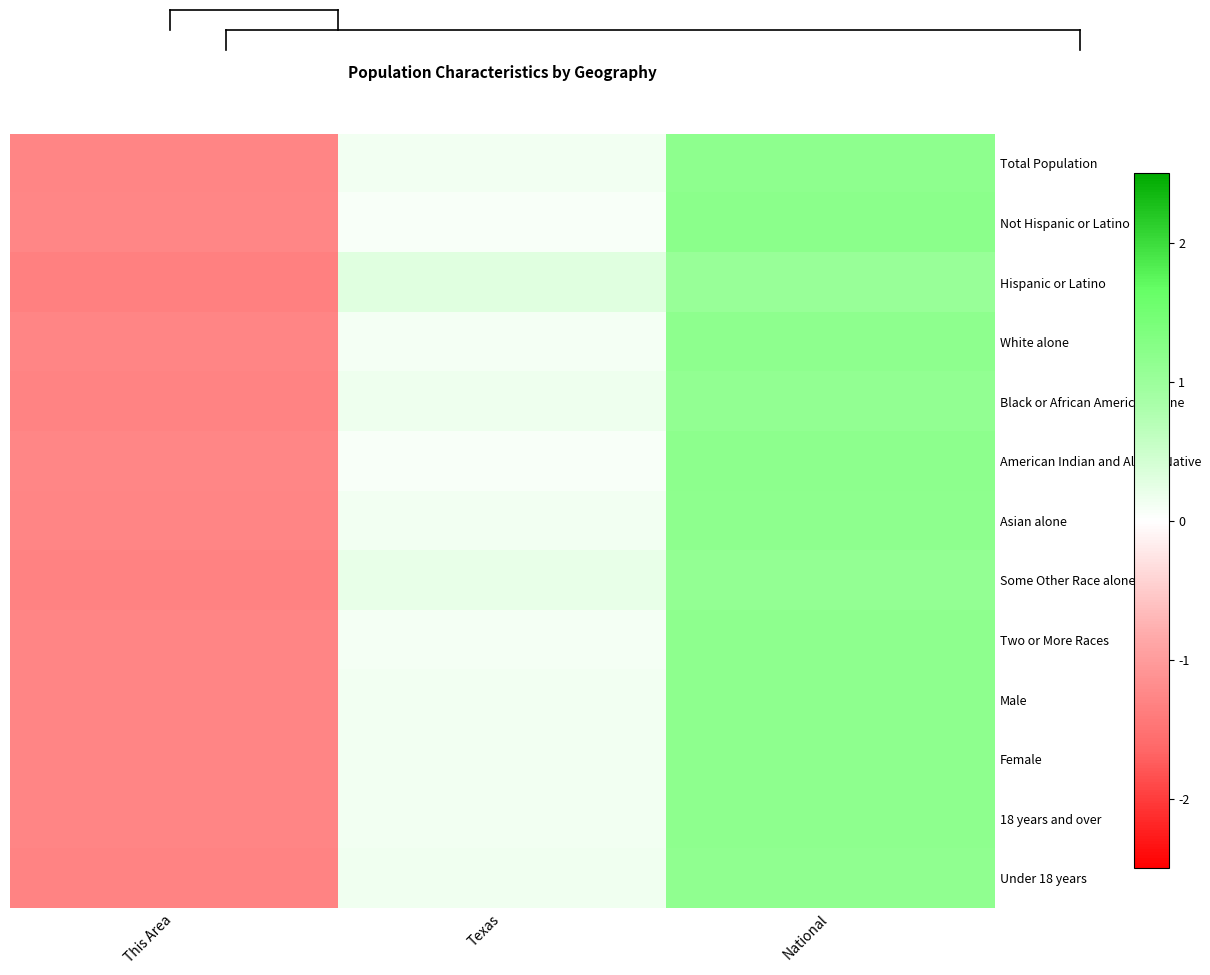

Reading left to right, transcribe all the data shown in this chart.

Total Population: This Area=-1.3	Texas=0.1	National=1.2
Not Hispanic or Latino: This Area=-1.3	Texas=0.1	National=1.2
Hispanic or Latino: This Area=-1.3	Texas=0.3	National=1.0
White alone: This Area=-1.3	Texas=0.1	National=1.2
Black or African American alone: This Area=-1.3	Texas=0.2	National=1.1
American Indian and Alaska Native: This Area=-1.3	Texas=0.1	National=1.2
Asian alone: This Area=-1.3	Texas=0.1	National=1.2
Some Other Race alone: This Area=-1.3	Texas=0.2	National=1.1
Two or More Races: This Area=-1.3	Texas=0.1	National=1.2
Male: This Area=-1.3	Texas=0.1	National=1.2
Female: This Area=-1.3	Texas=0.1	National=1.2
18 years and over: This Area=-1.3	Texas=0.1	National=1.2
Under 18 years: This Area=-1.3	Texas=0.1	National=1.1